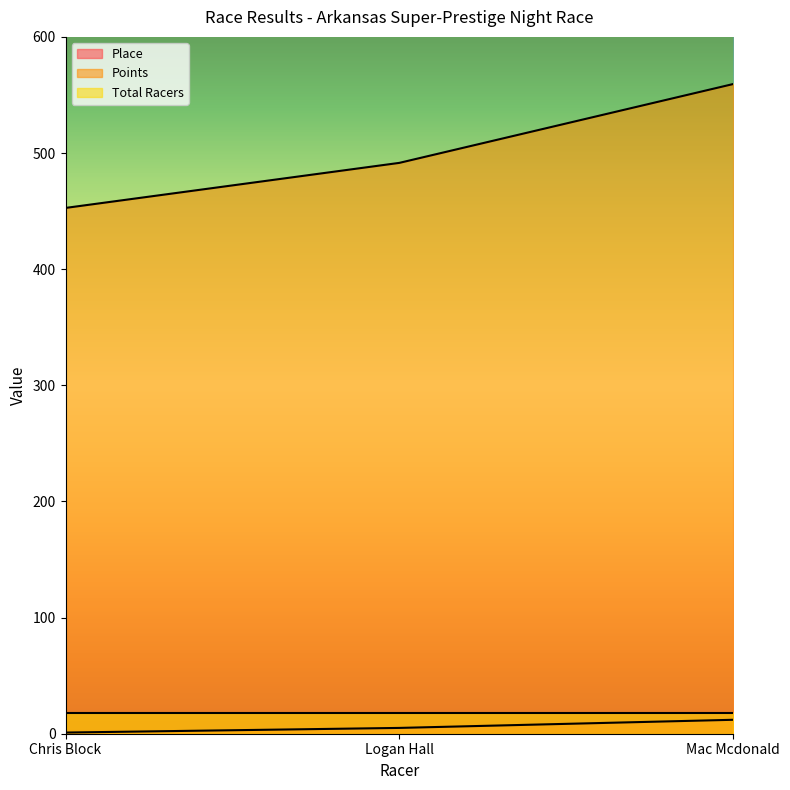

How many categories are shown in the chart?

3